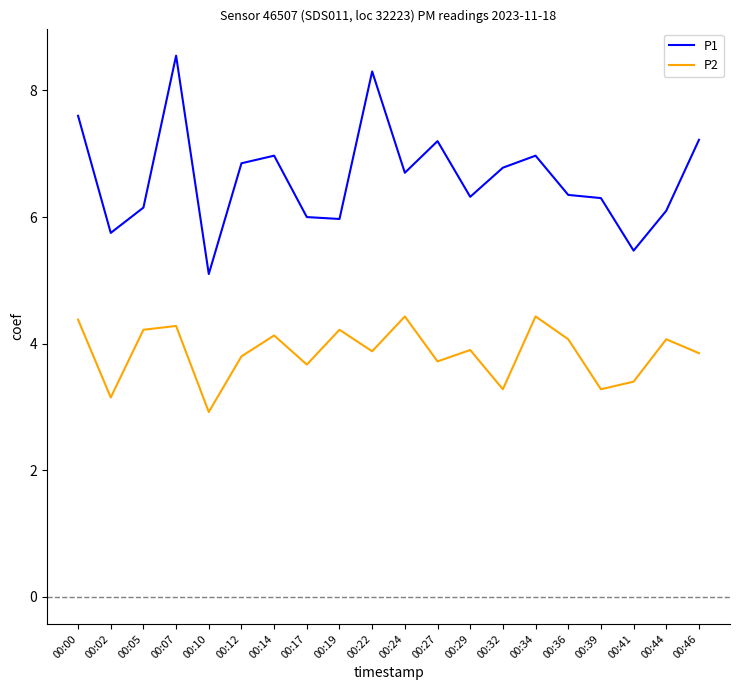

Which label corresponds to the smallest value in the chart?

00:10